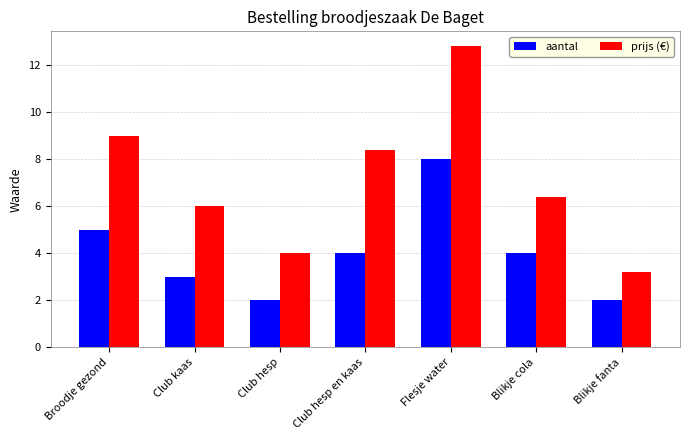

At which category does the chart reach its peak across all series?

Flesje water